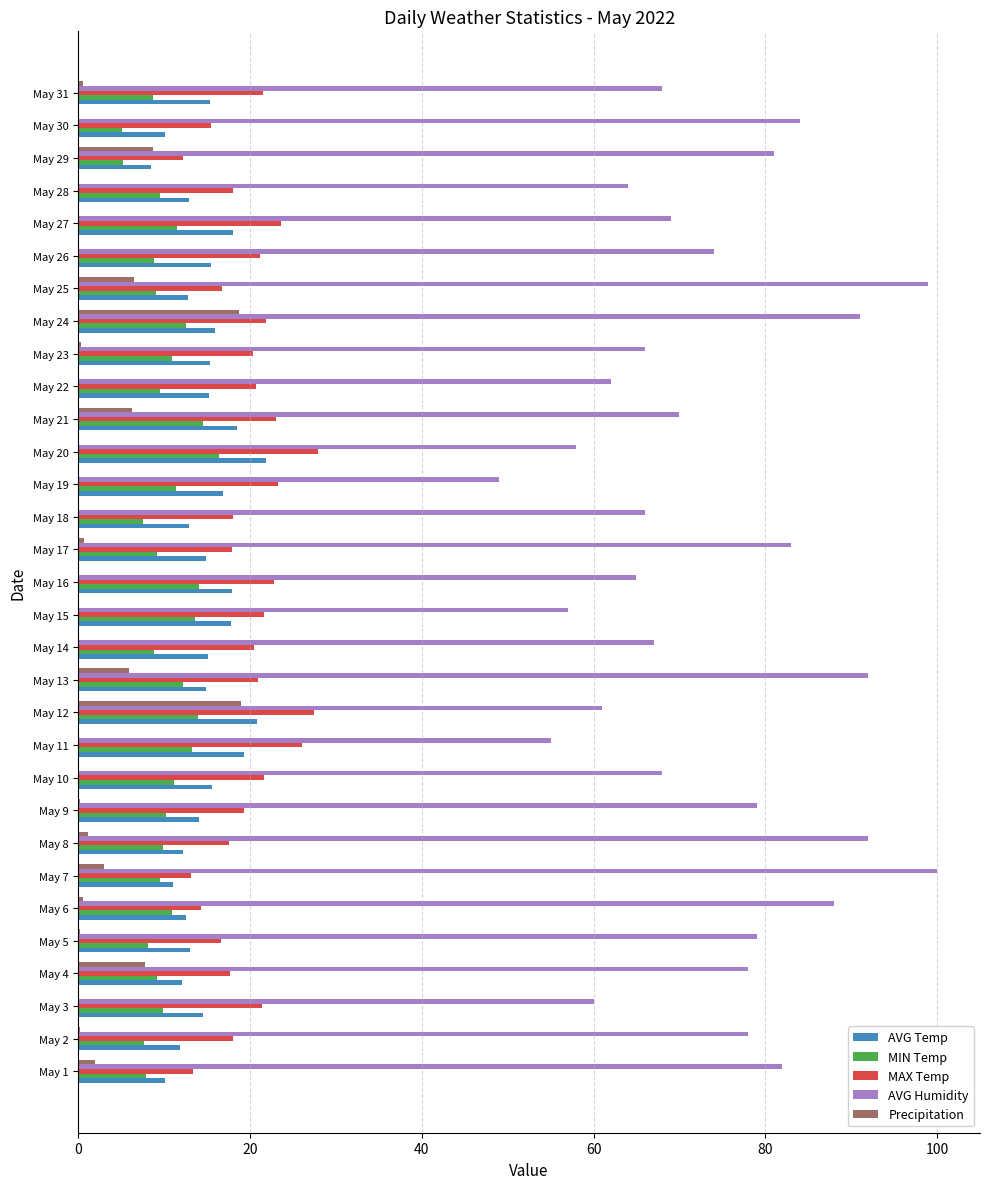

Which series has the widest spread of values?

AVG Humidity